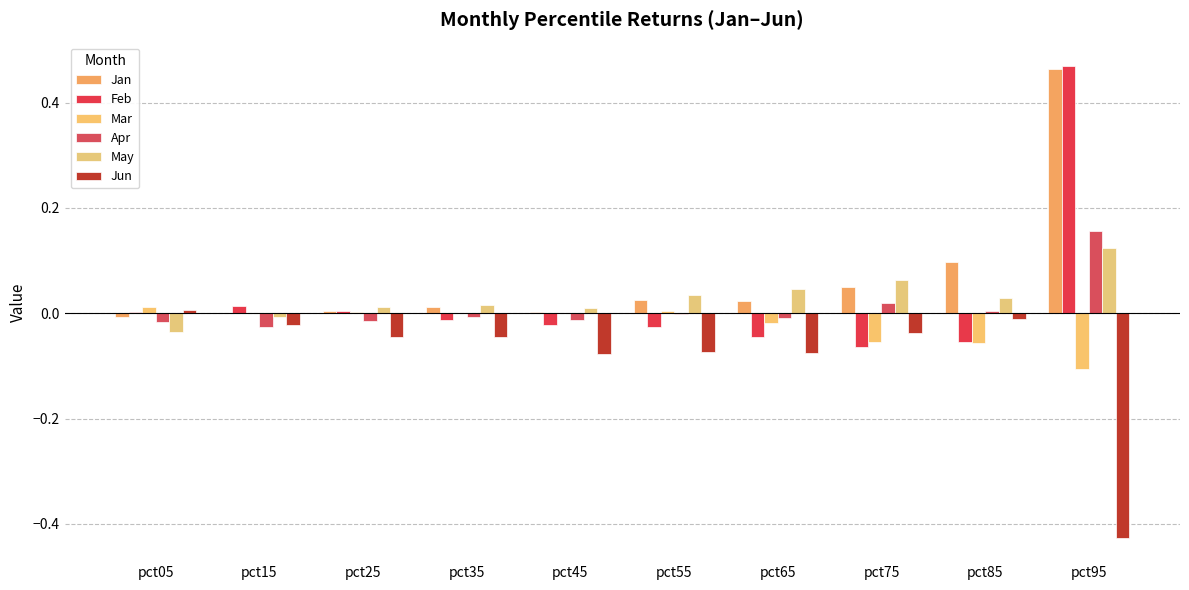

How many distinct data groups are displayed?

6